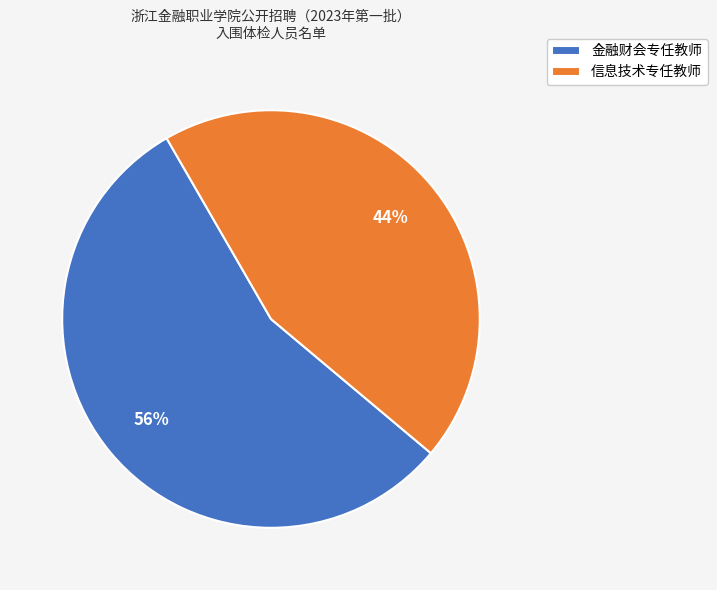

Rank the categories by value from highest to lowest.

金融财会专任教师, 信息技术专任教师